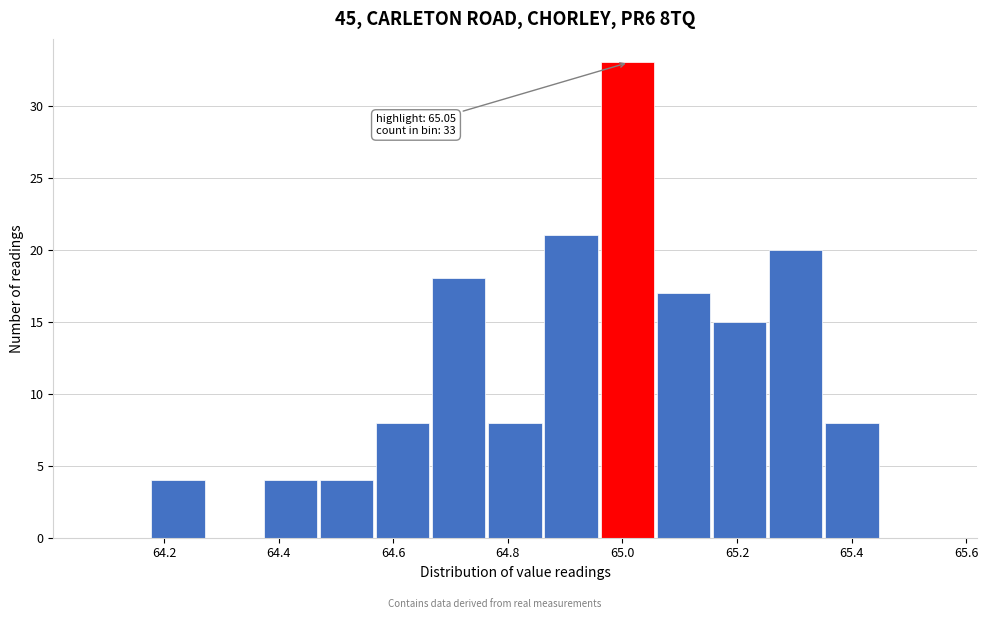

Which range on the x-axis has the tallest bar?

64.962 to 65.060